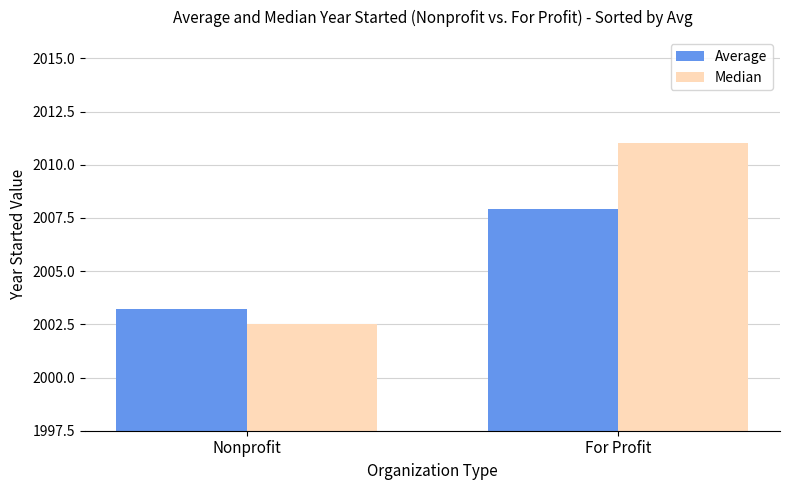

True or false: Median has a value of 2011.0 at For Profit.

True